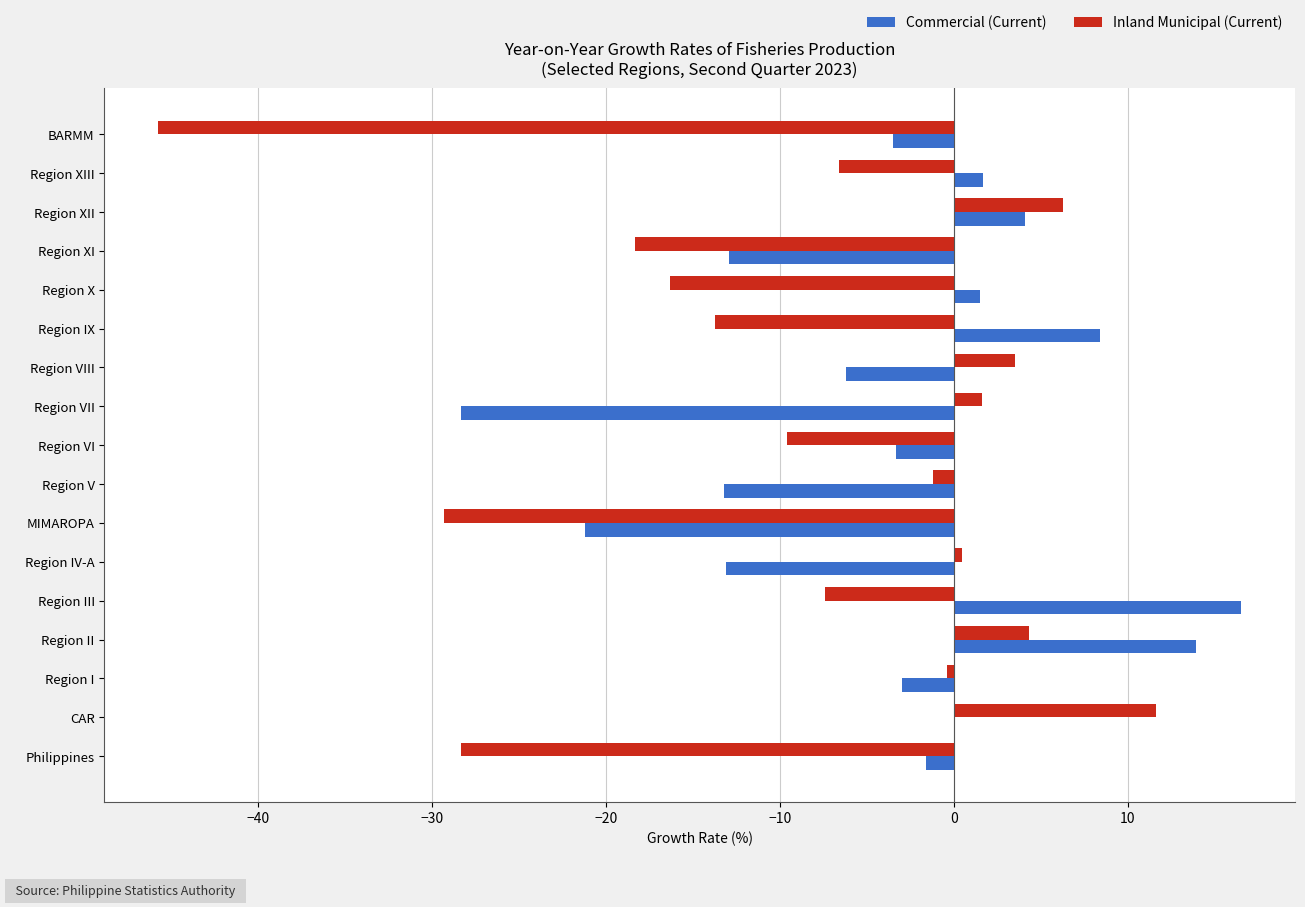

The Commercial (Current) series shows 8.4 at Region IX. True or false?

True